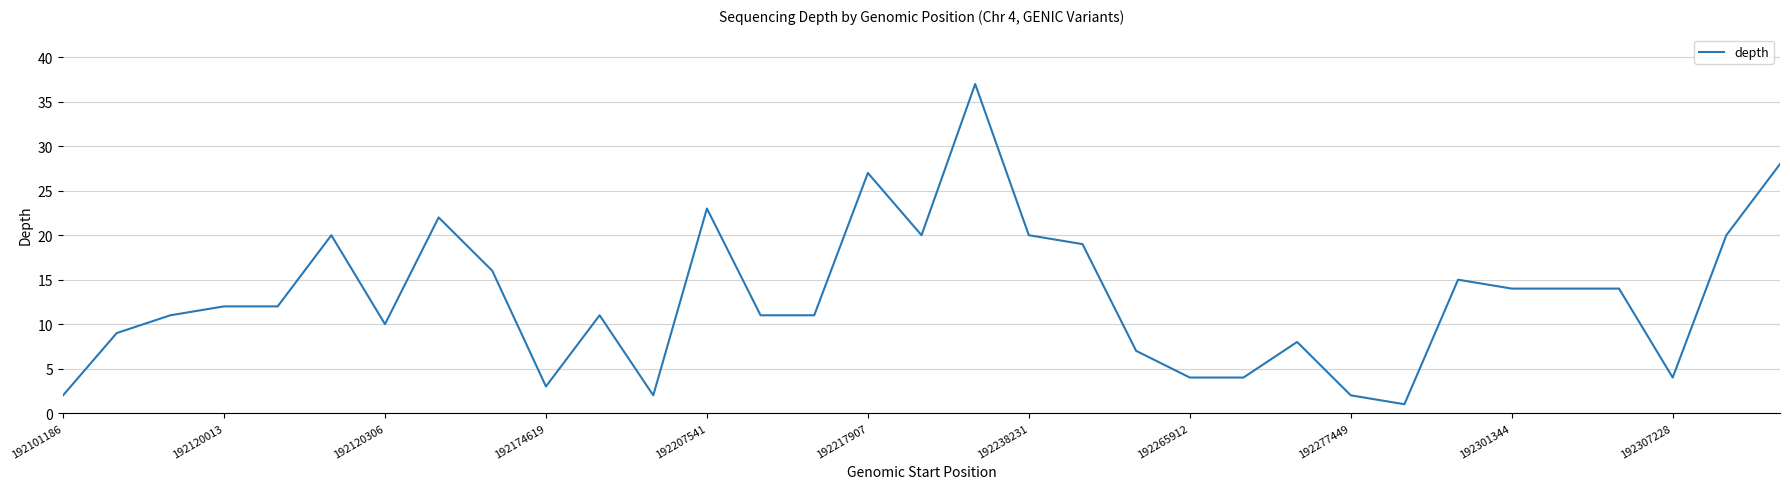

What is the difference between the maximum and minimum values?

36